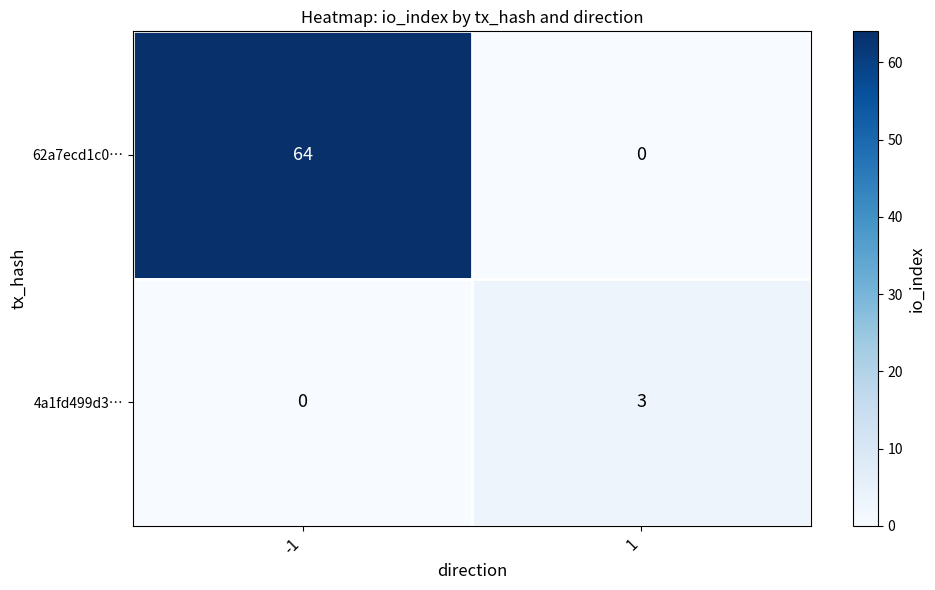

Count the number of categories in the chart.

2